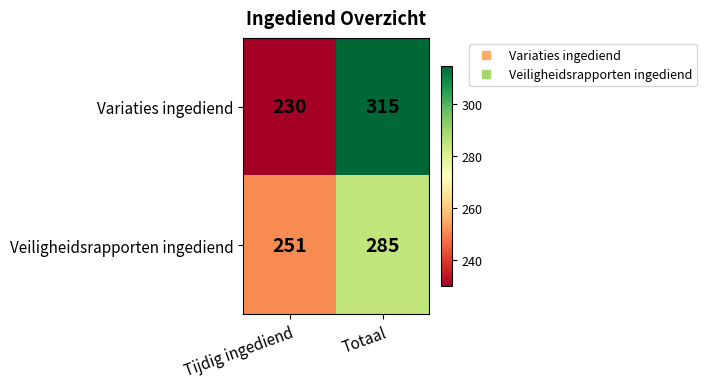

Count the number of data series in this chart.

2